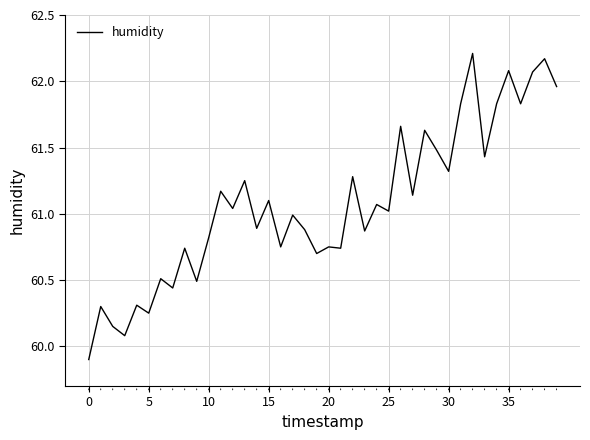

What is the smallest value displayed?

59.9